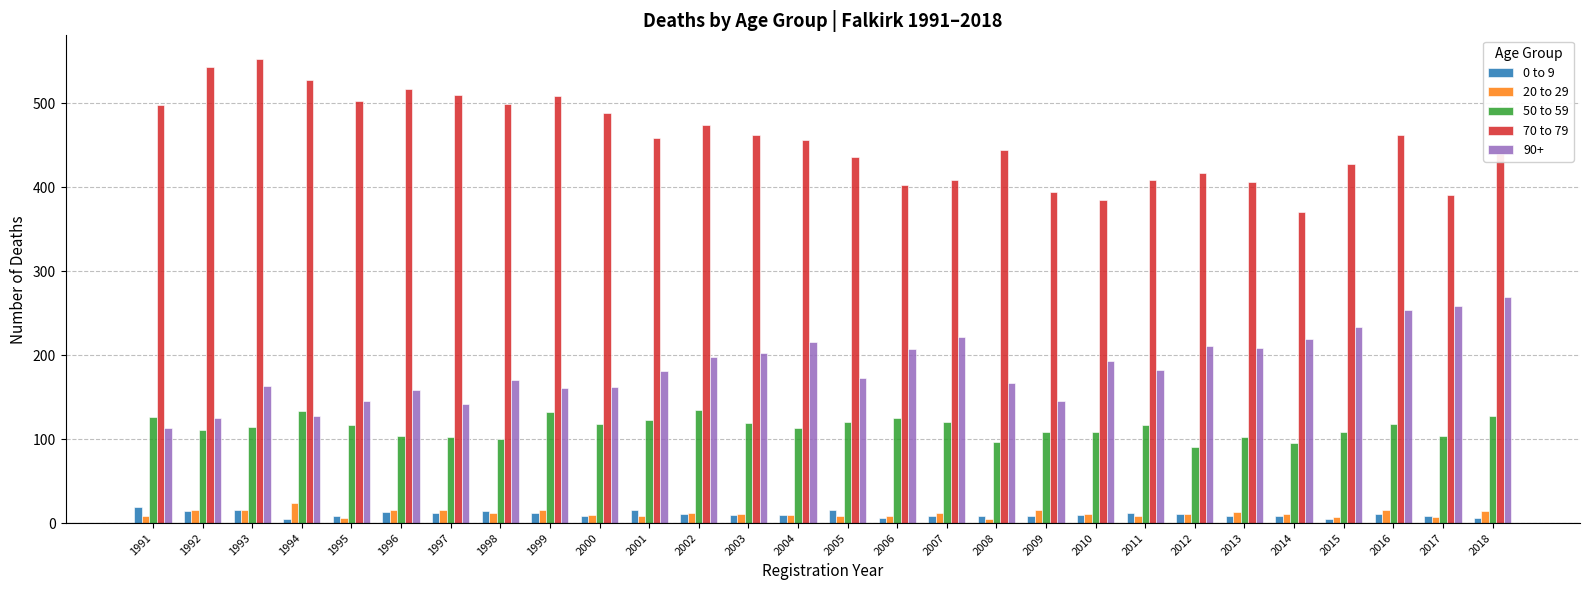

What is the sum of all 0 to 9 values?

295